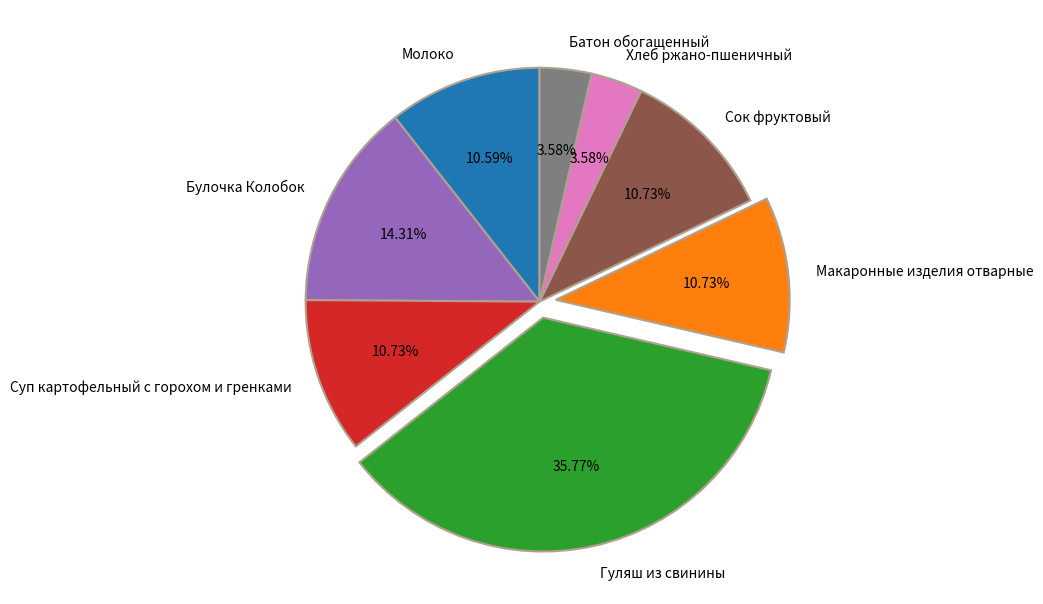

Combined, do Сок фруктовый and Макаронные изделия отварные account for over 50%?

No